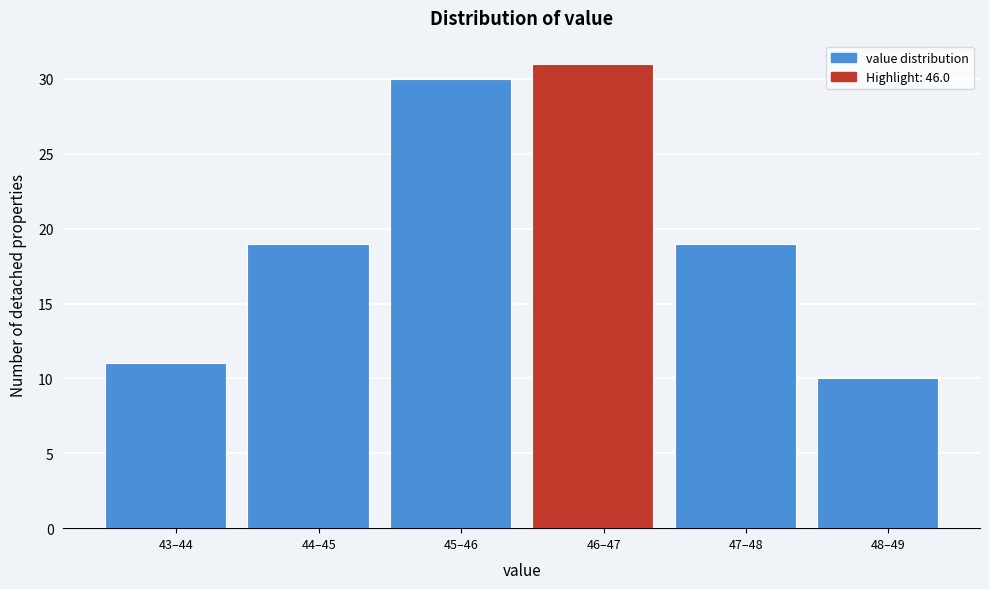

Reading right to left, list all the values displayed in this chart.

10	19	31	30	19	11